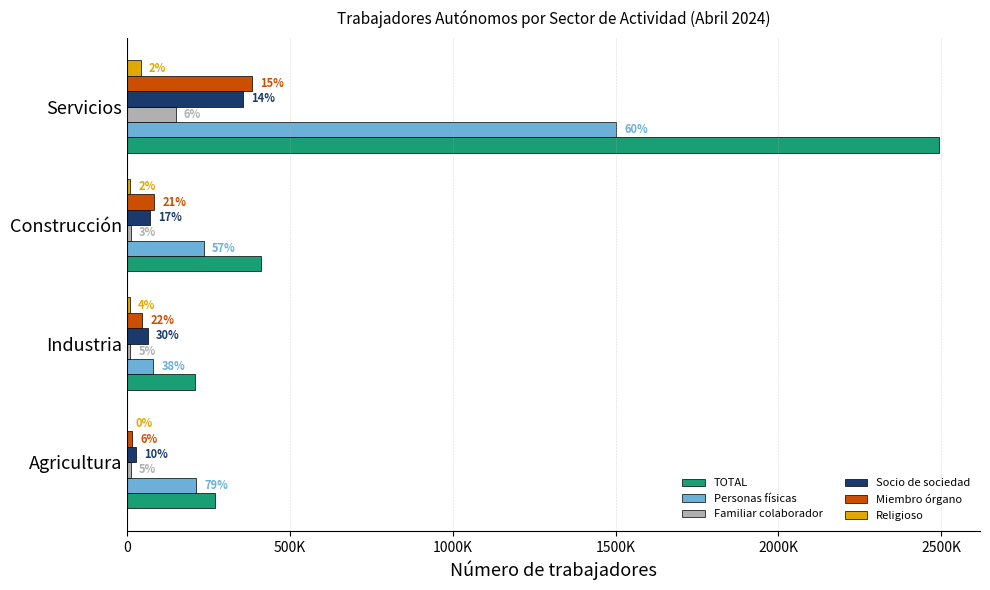

What are all the series names shown in the legend?

TOTAL, Personas físicas, Familiar colaborador, Socio de sociedad, Miembro órgano, Religioso